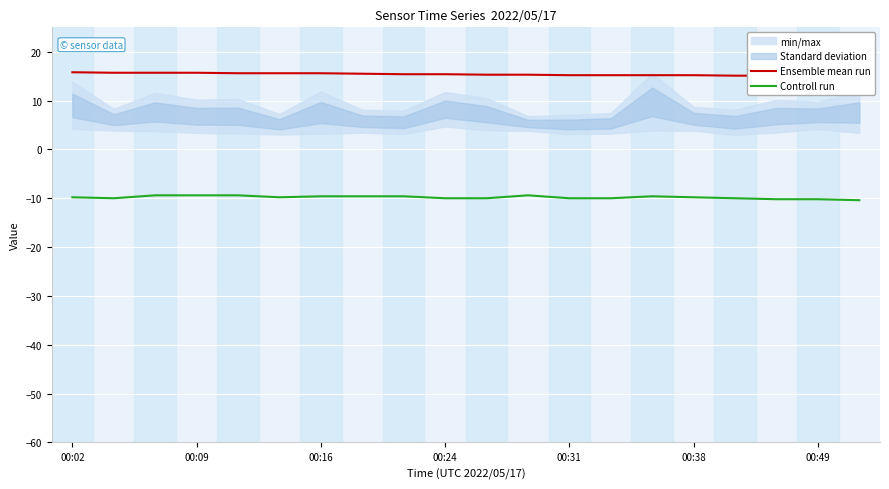

Which label corresponds to the largest value in the chart?

00:02